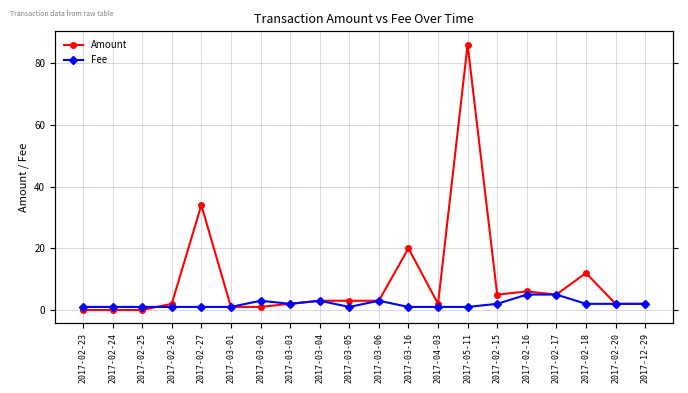

At which label does Fee first exceed 2?

2017-03-02